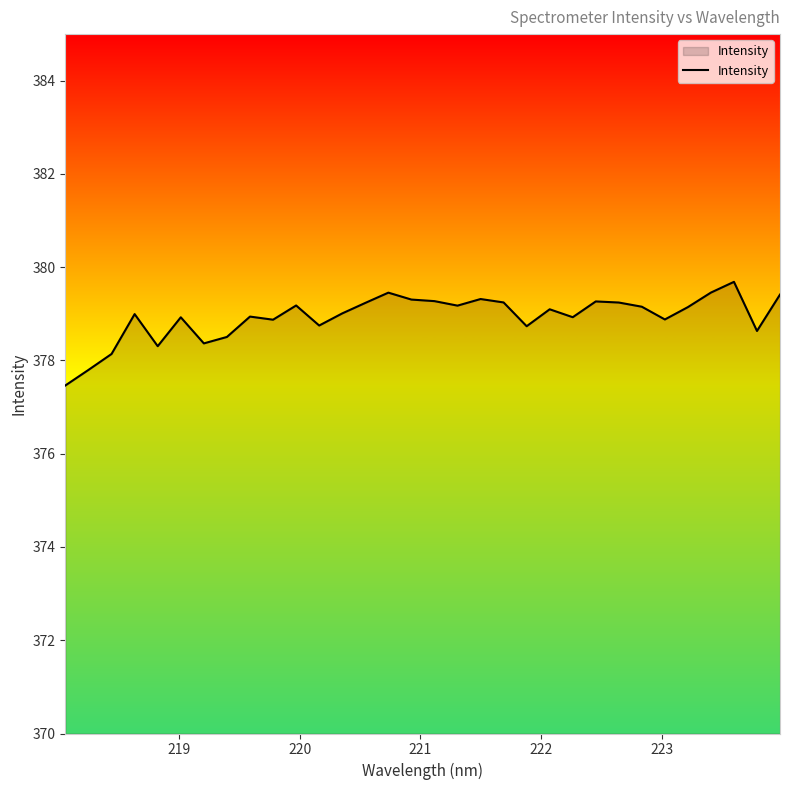

What is the difference between the maximum and minimum values?

2.2